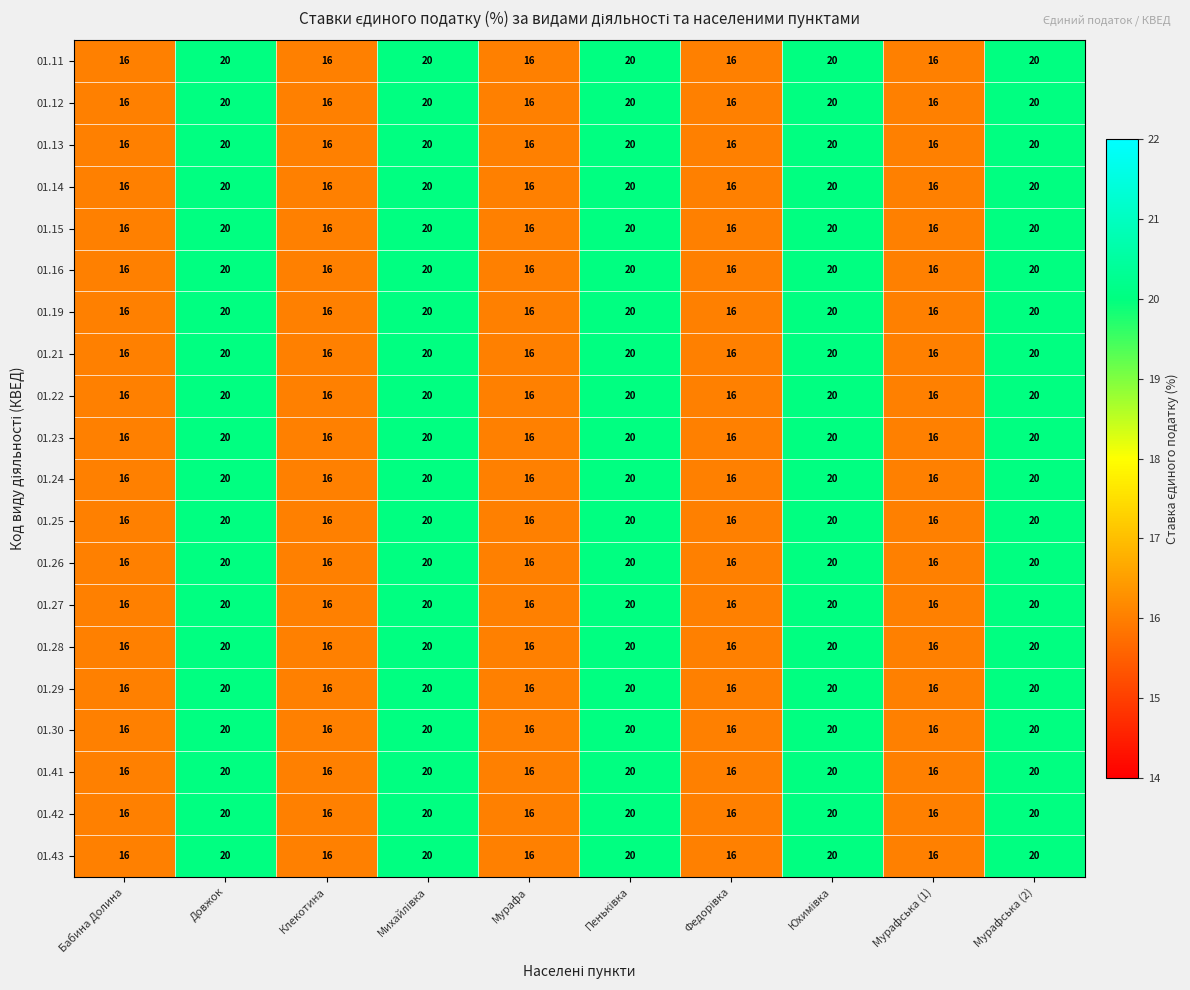

True or false: 01.25 has a value of 16 at Клекотина.

True